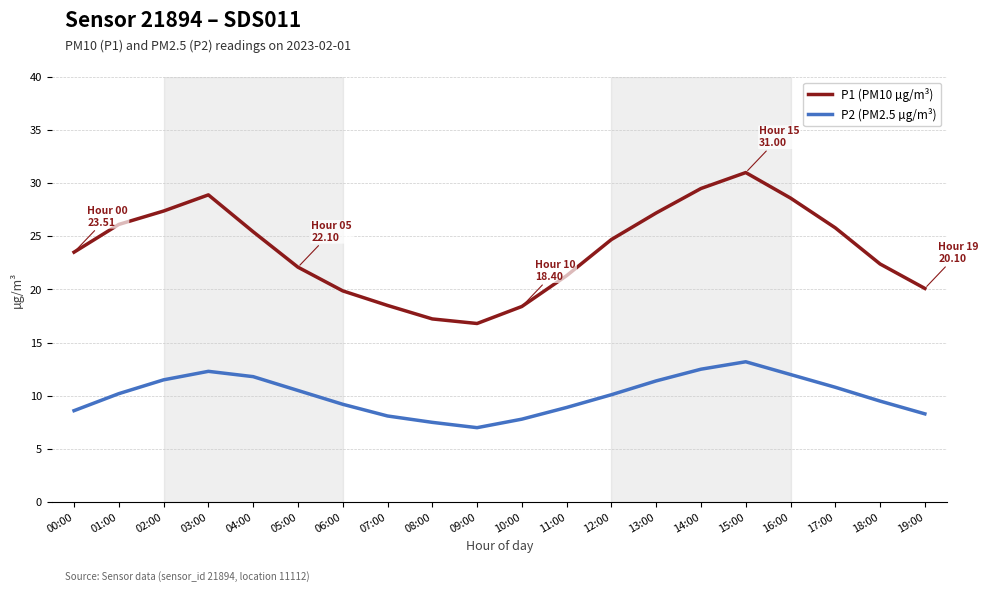

What are all the series names shown in the legend?

P1 (PM10 µg/m³), P2 (PM2.5 µg/m³)